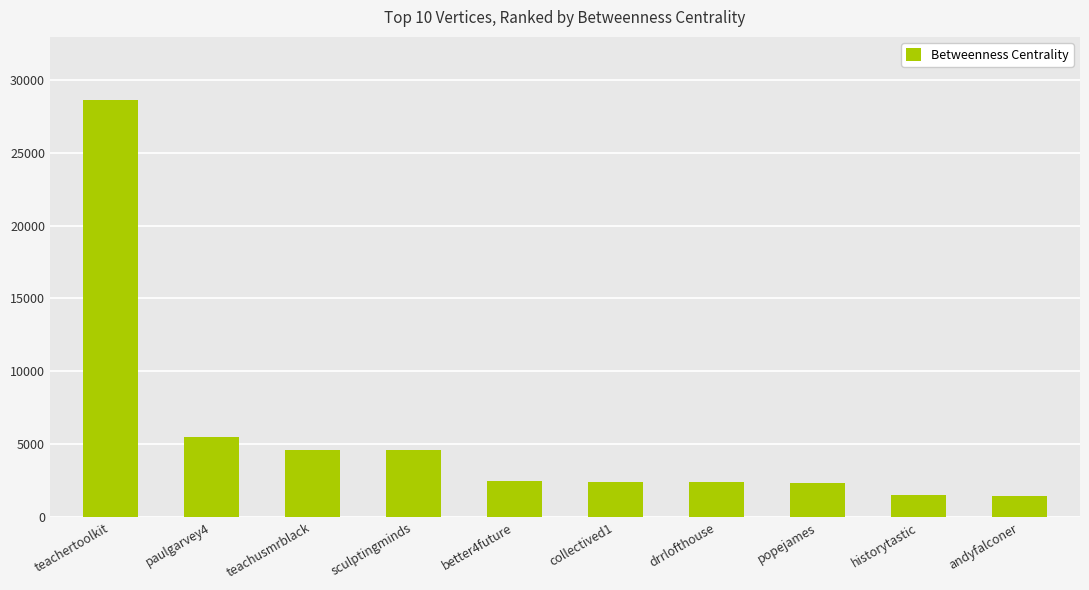

Count the number of categories in the chart.

10